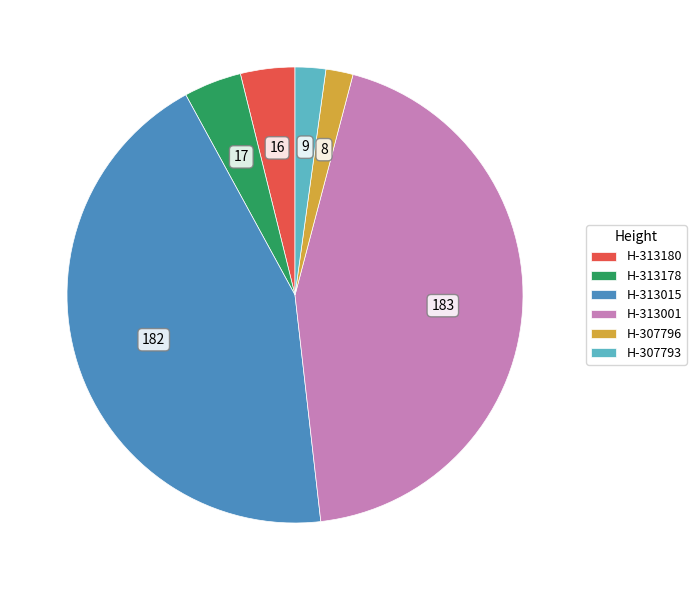

Between H-307796 and H-313178, which is larger?

H-313178